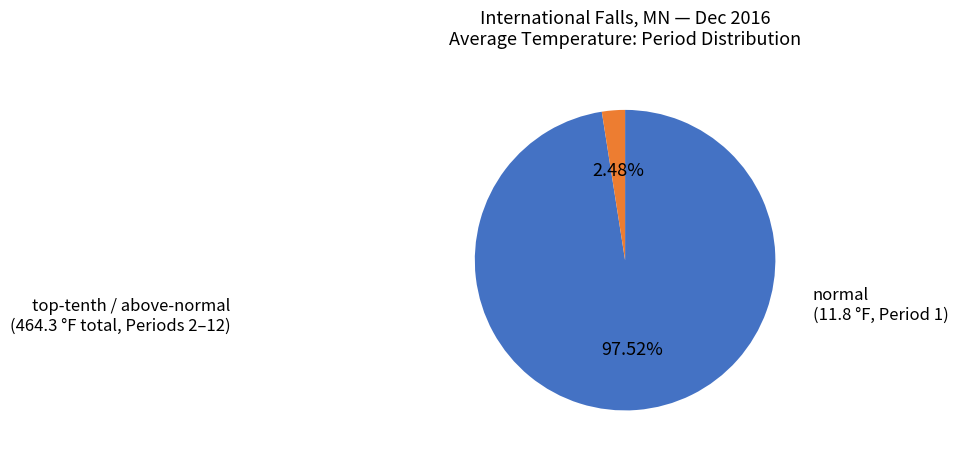

Does any single category account for the majority?

Yes